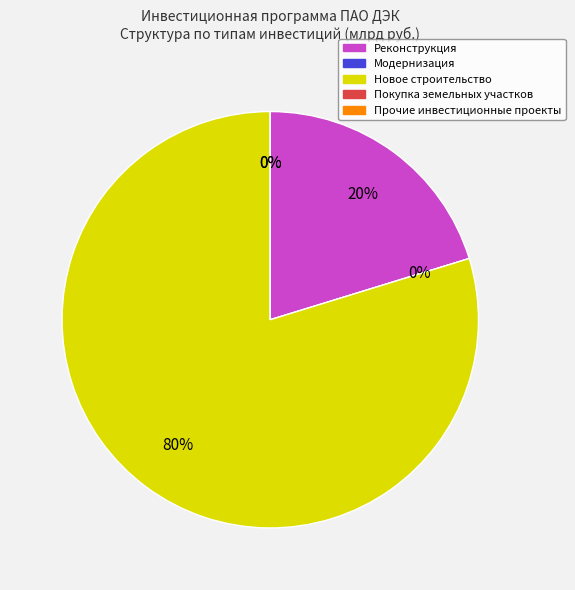

What percentage do Новое строительство and Реконструкция together represent?

100.0%